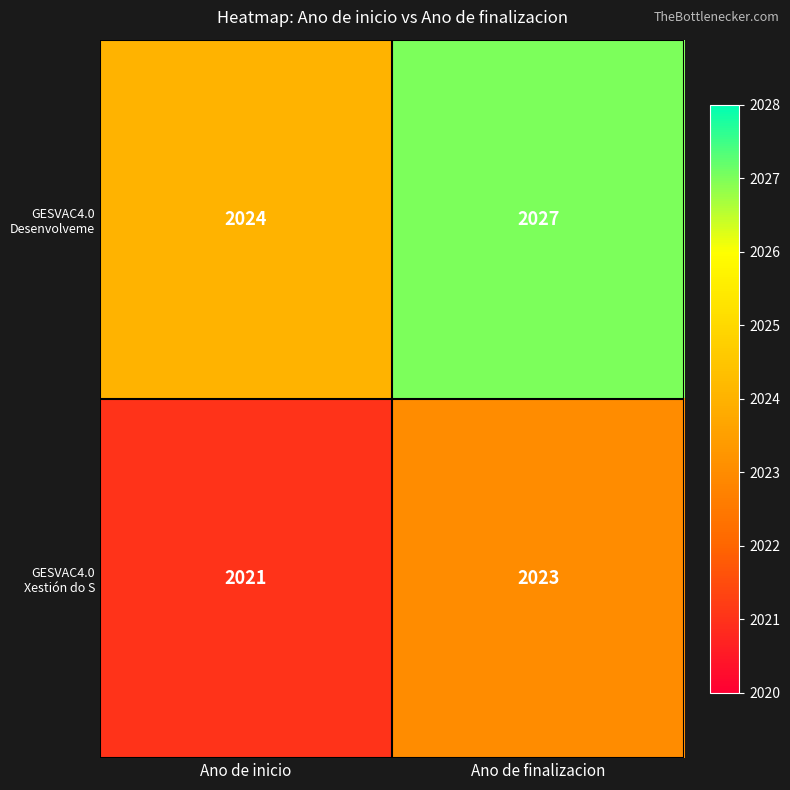

Reading left to right, extract all data points from this chart.

GESVAC4.0 Desenvolveme: Ano de inicio=2024	Ano de finalizacion=2027
GESVAC4.0 Xestión do S: Ano de inicio=2021	Ano de finalizacion=2023